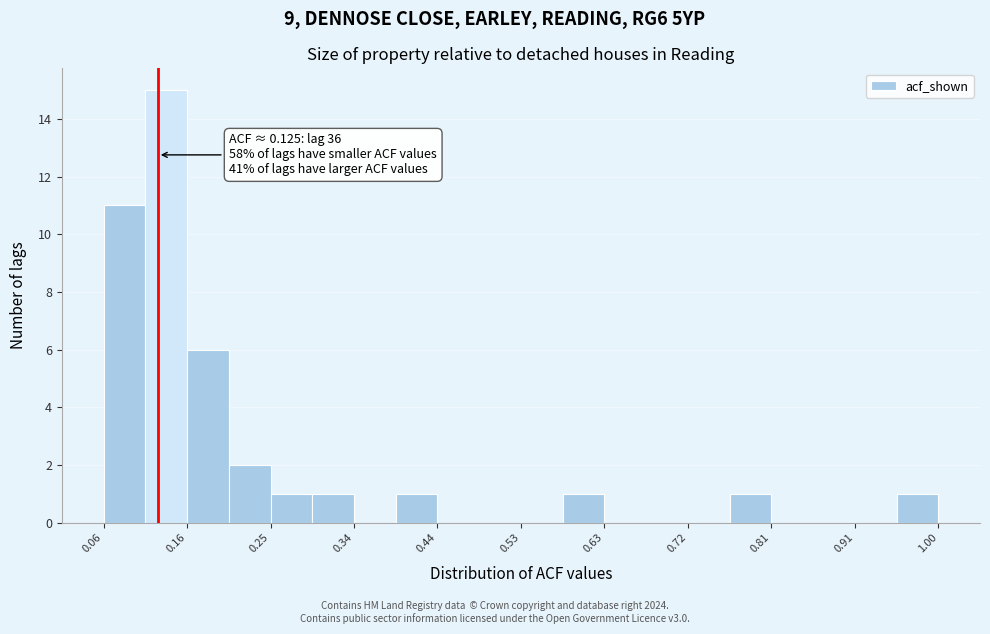

Over which range of the x-axis is the bar tallest?

0.11 to 0.16